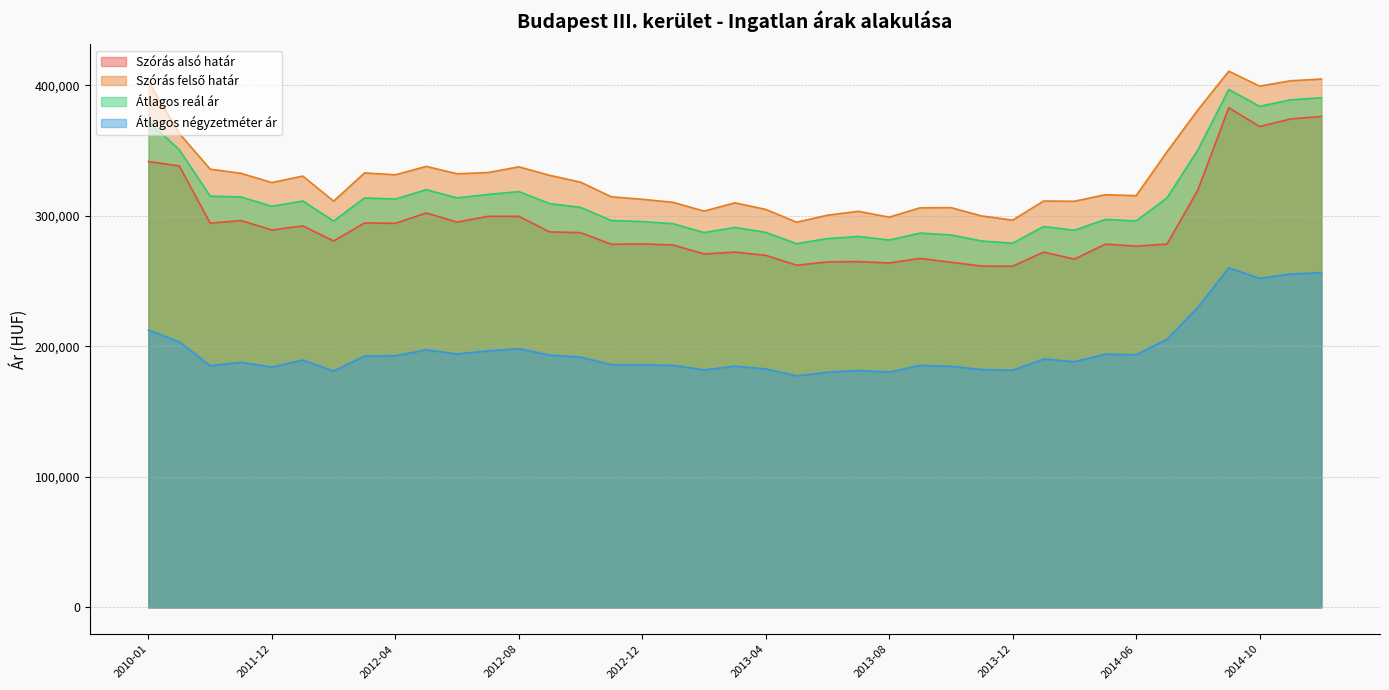

In Szórás alsó határ, how many points are higher than both neighbors (excluding endpoints)?

12